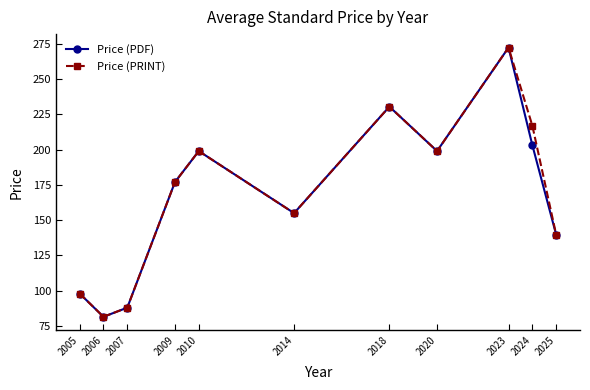

Which category has the lowest value across all series?

2006